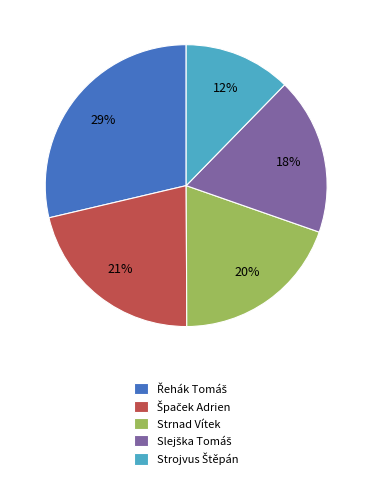

To the nearest percent, what percentage of the pie is Strnad Vítek?

20%